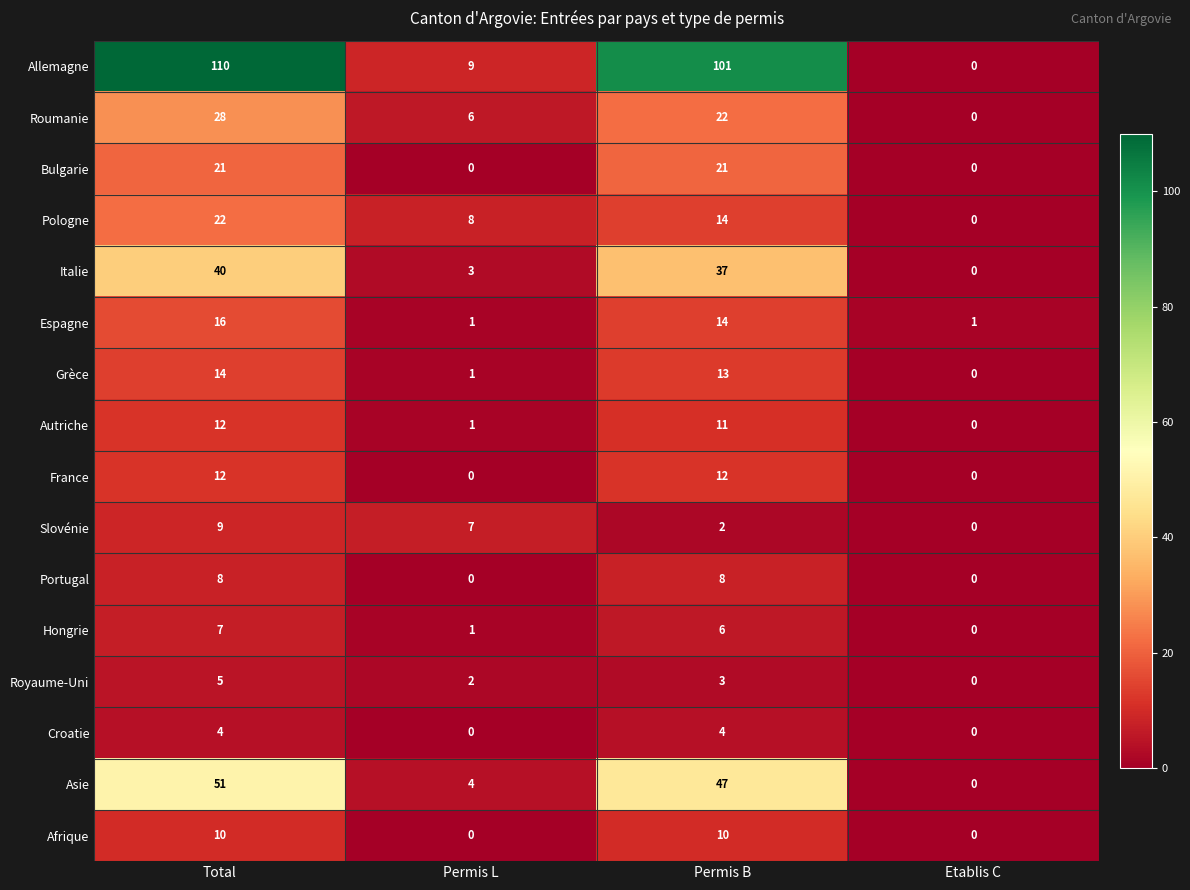

How many data points in Royaume-Uni are less than 3?

2